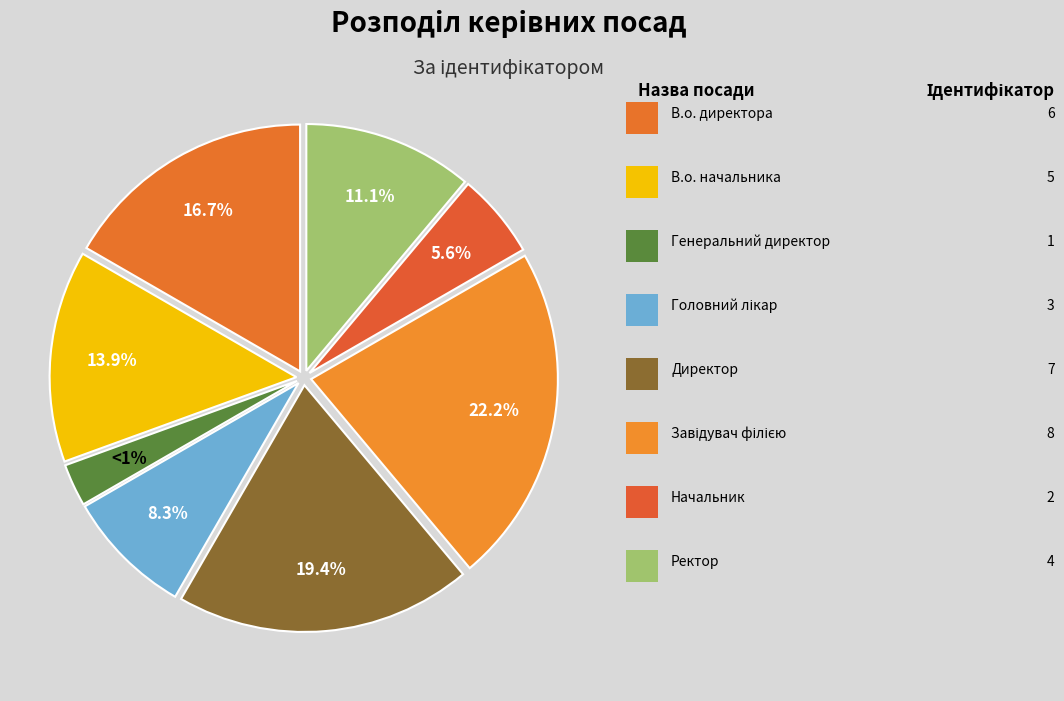

Approximately how many times larger is the value at Директор compared to Начальник?

3.5